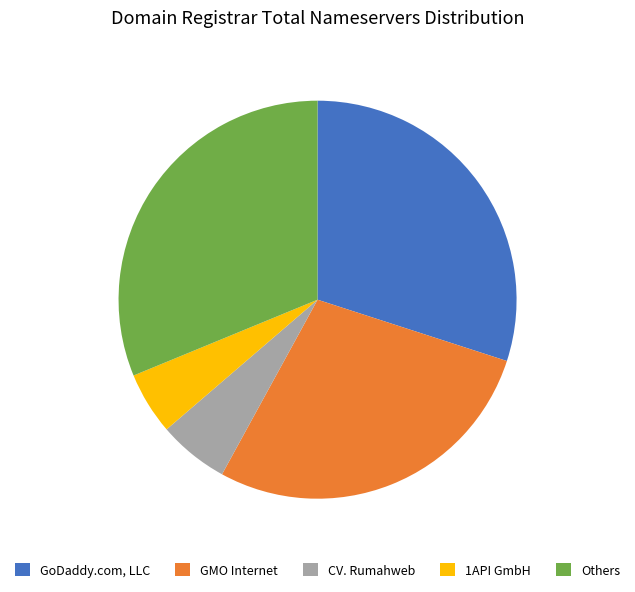

What is the ratio of the value at 1API GmbH to the value at CV. Rumahweb?

0.9